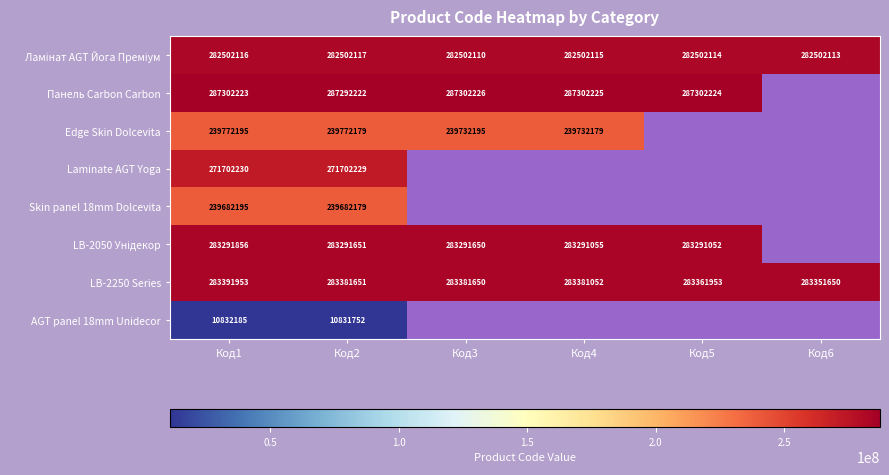

What is the total value across all series at Код2?

1898455980